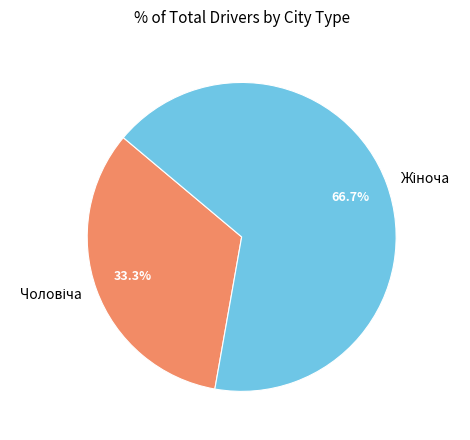

How many segments does this pie chart have?

2